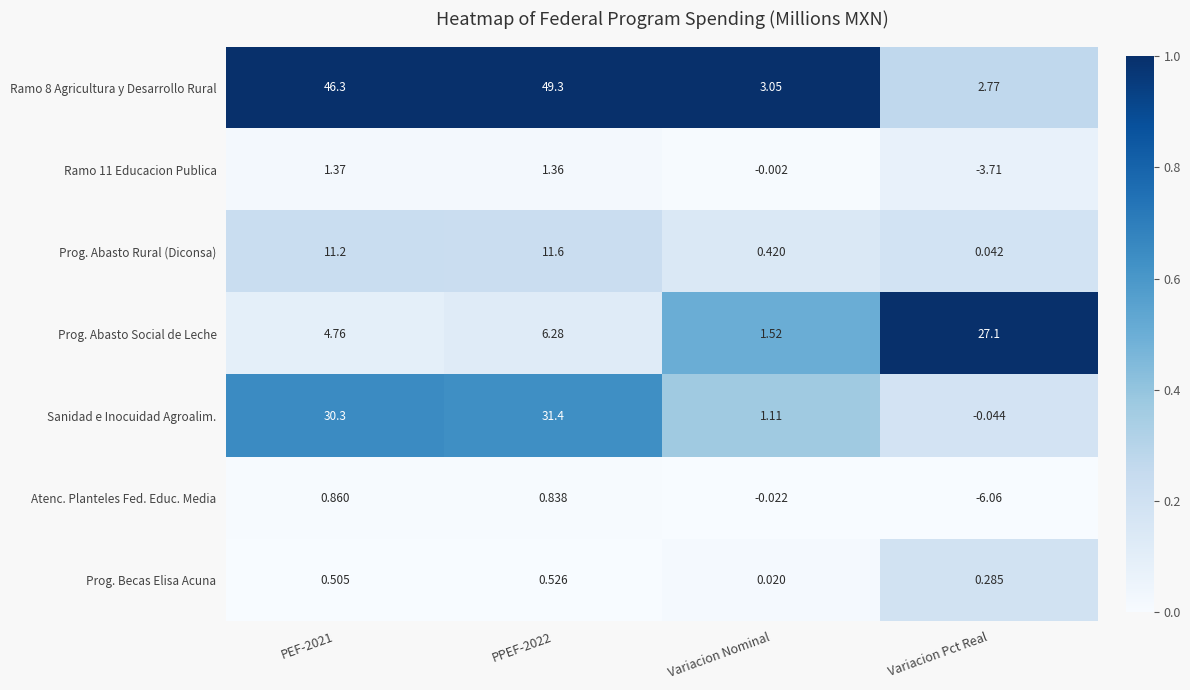

At which label is Prog. Abasto Rural (Diconsa) closest to 5?

Variacion Nominal